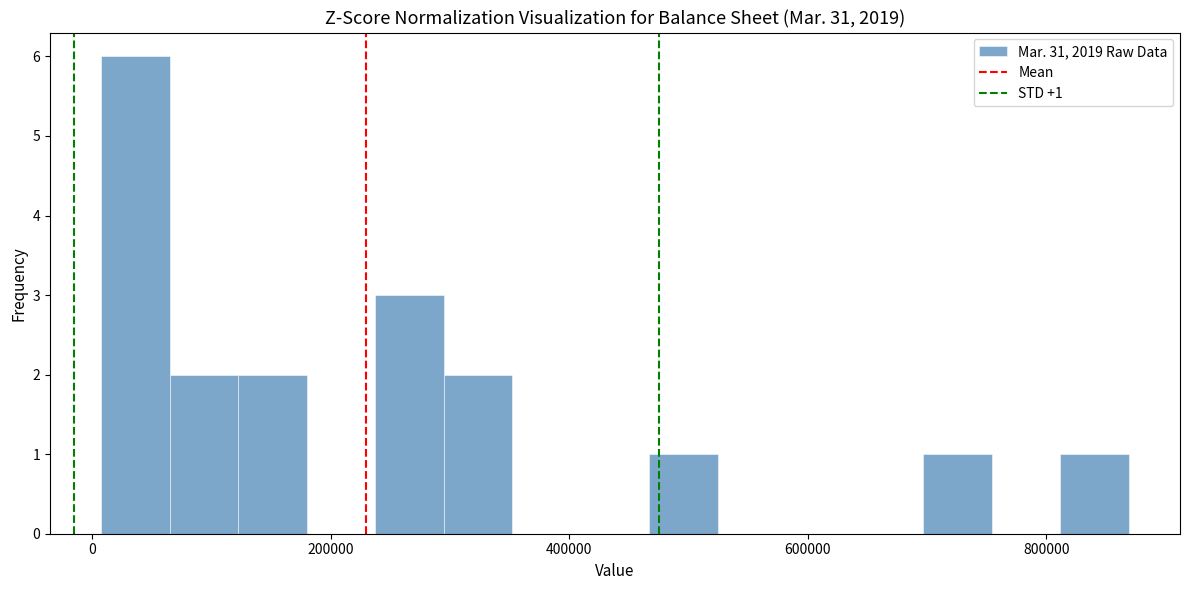

Read against the x-axis, roughly where is the centre of the tallest bar?

40000